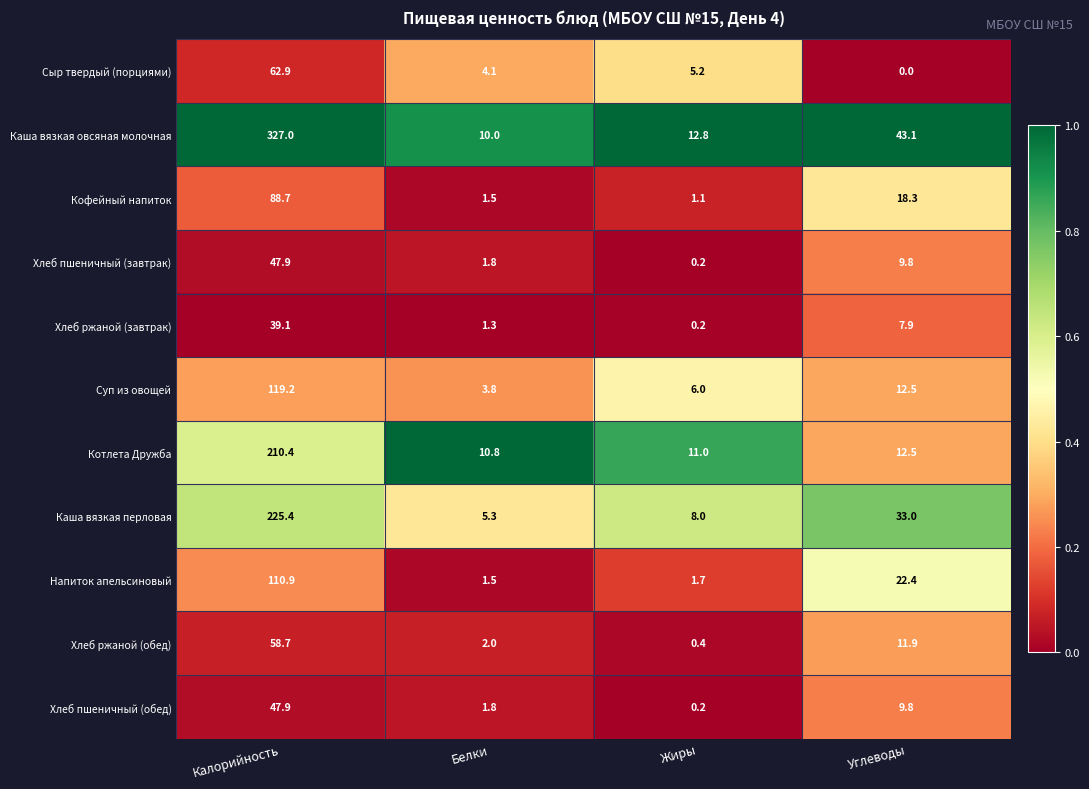

At which category does the chart reach its minimum across all series?

Углеводы